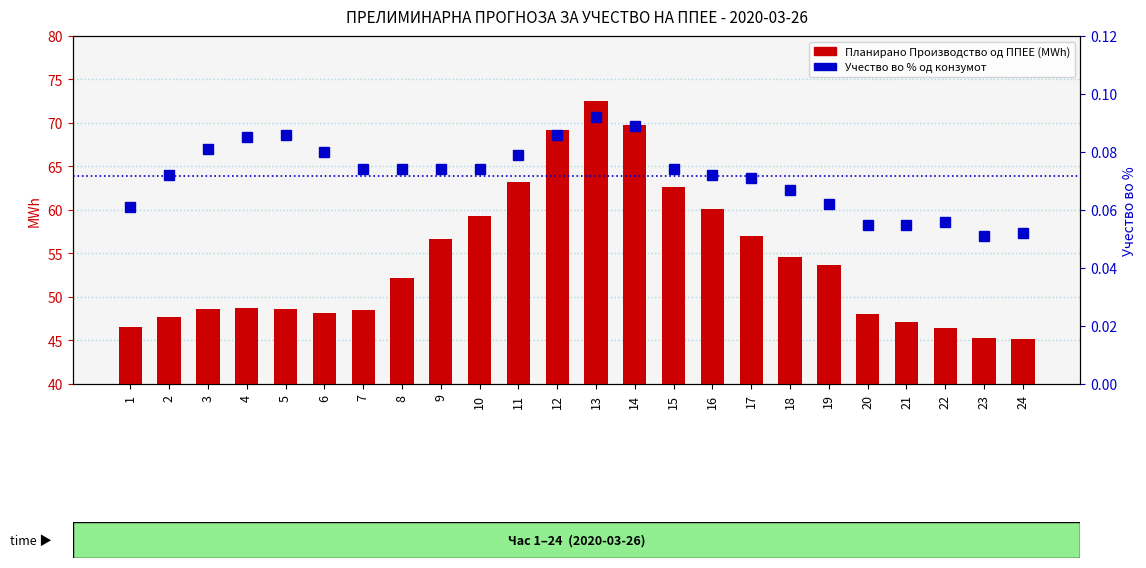

The value of Учество во % од конзумот at 18 is 0.1. True or false?

False